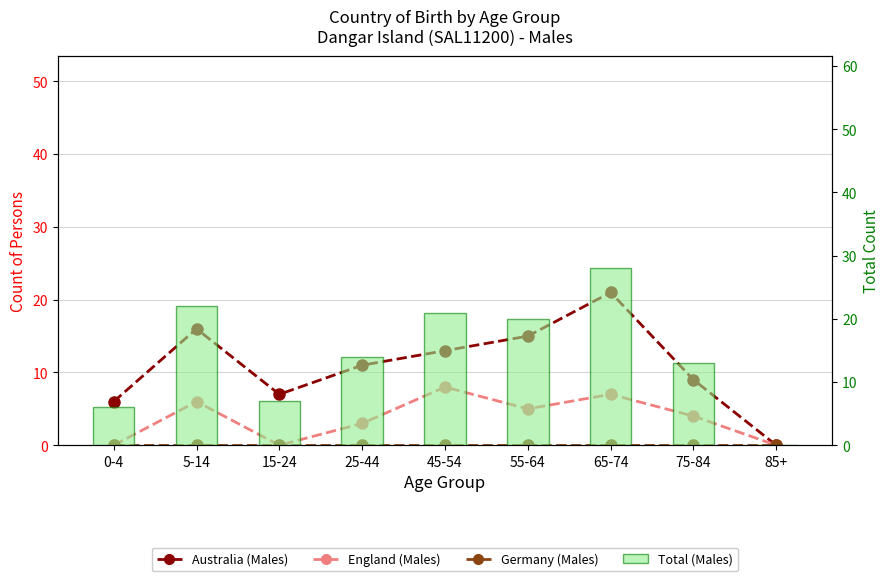

Reading right to left, transcribe all the data shown in this chart.

Australia (Males): 0	9	21	15	13	11	7	16	6
England (Males): 0	4	7	5	8	3	0	6	0
Germany (Males): 0	0	0	0	0	0	0	0	0
Total (Males): 0	13	28	20	21	14	7	22	6